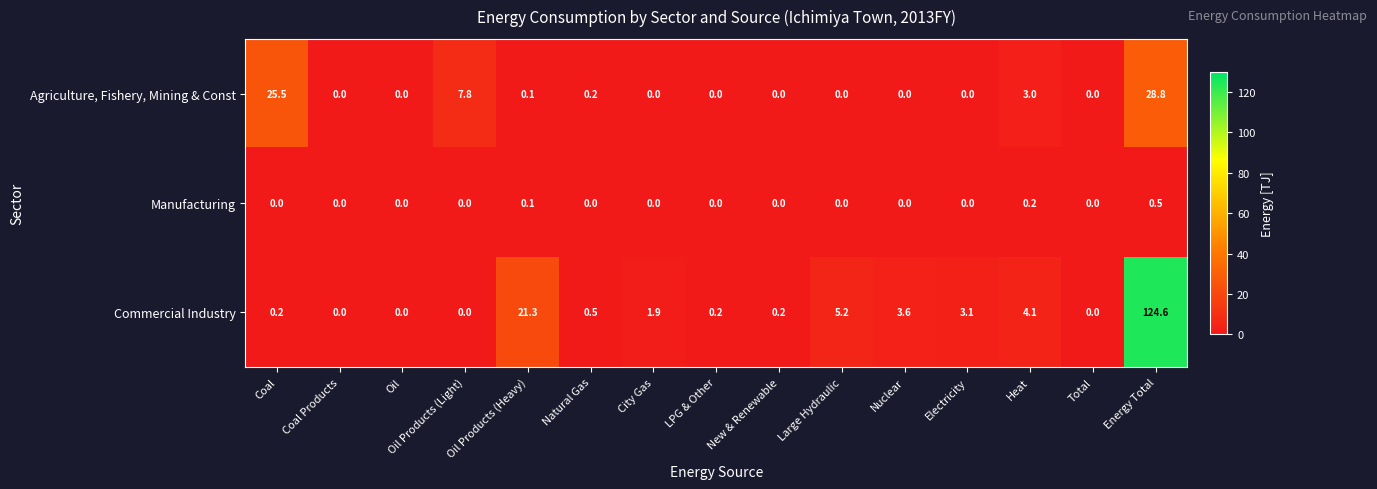

How many distinct data groups are displayed?

3